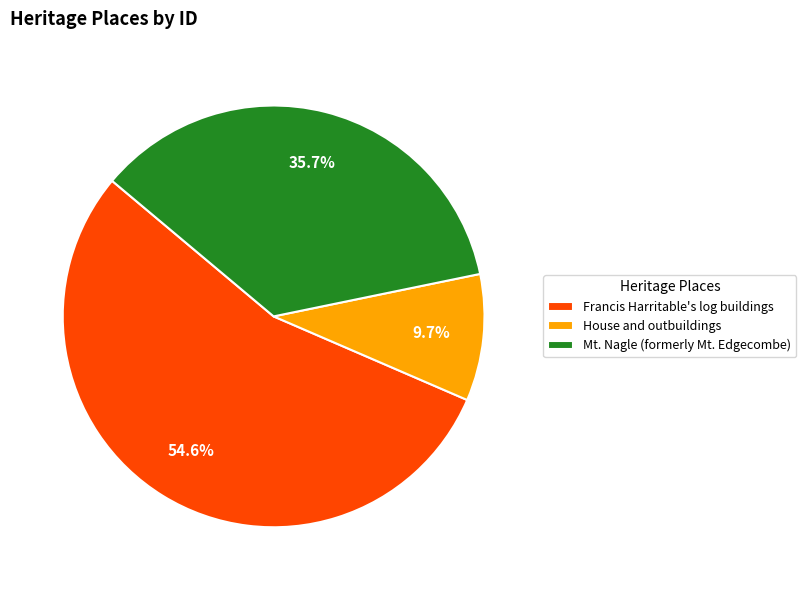

Is the sum of Francis Harritable's log buildings and House and outbuildings greater than half?

Yes